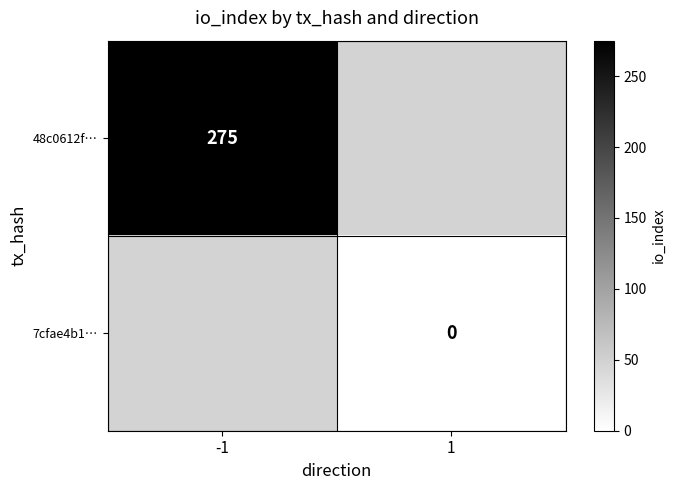

What is the maximum value shown in the chart?

275.0